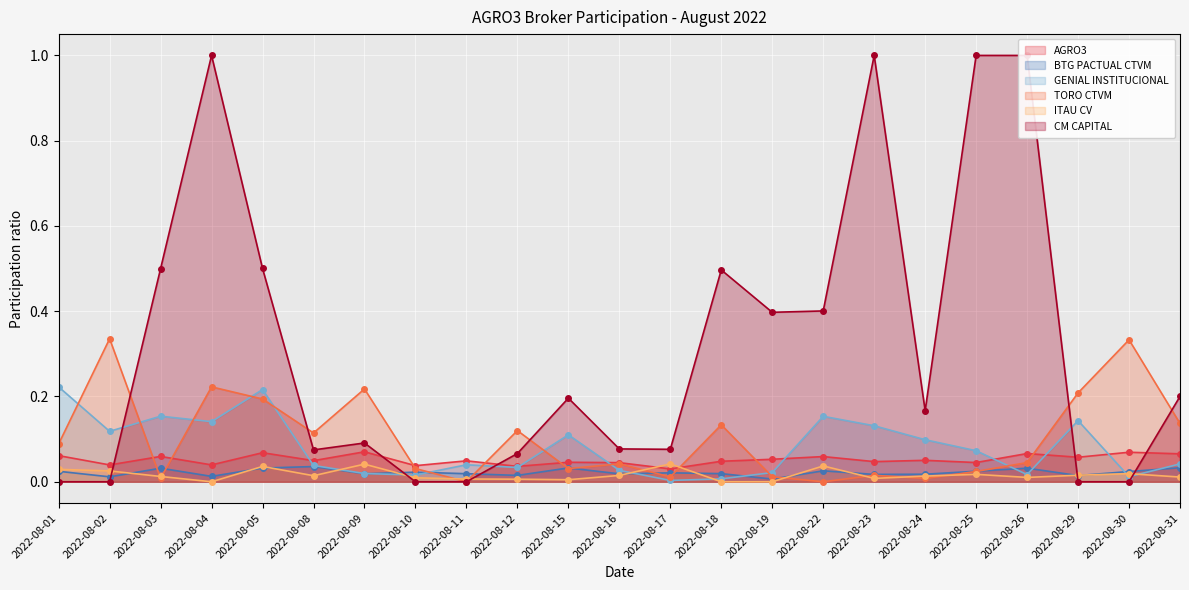

How many interior local peaks does the TORO CTVM series have?

8